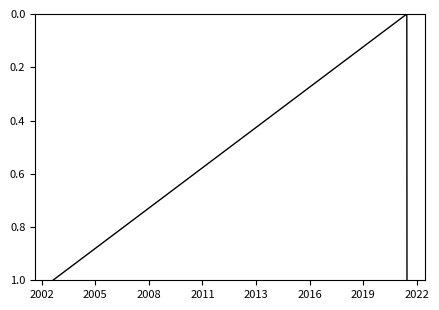

How many lines are shown in the chart?

1